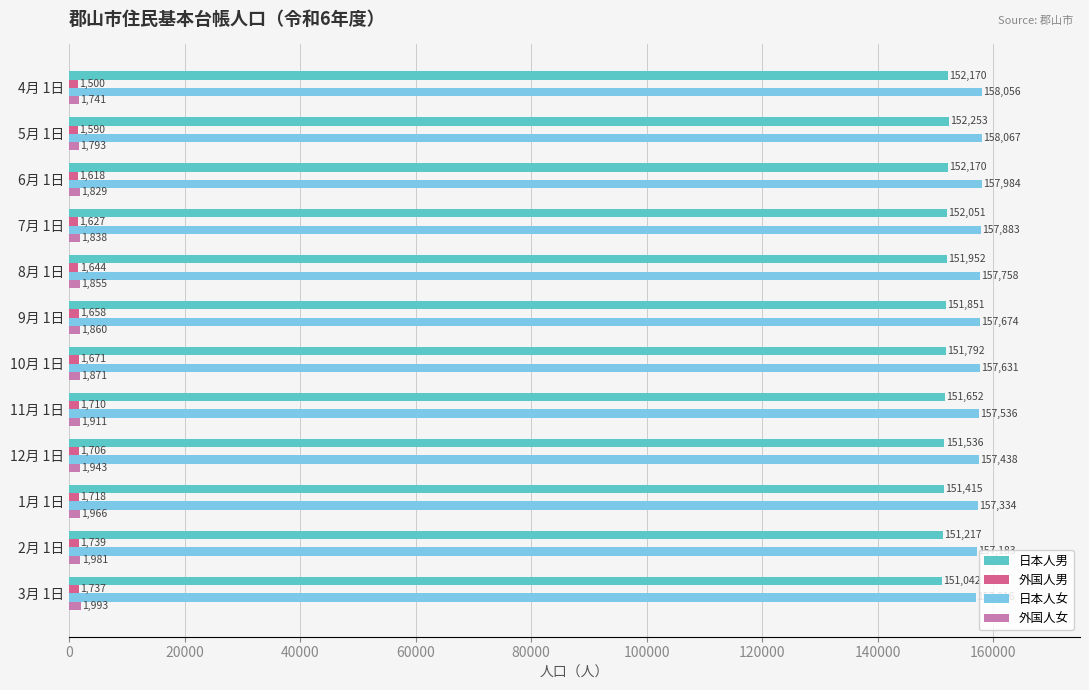

True or false: 日本人女 has a value of 157334 at 1月 1日.

True